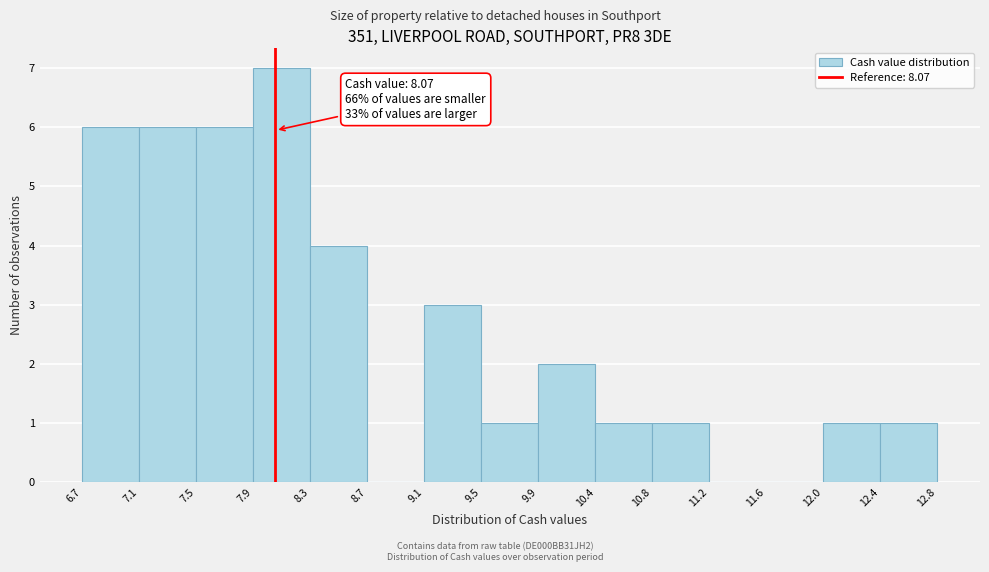

Which range on the x-axis has the tallest bar?

7.9 to 8.3